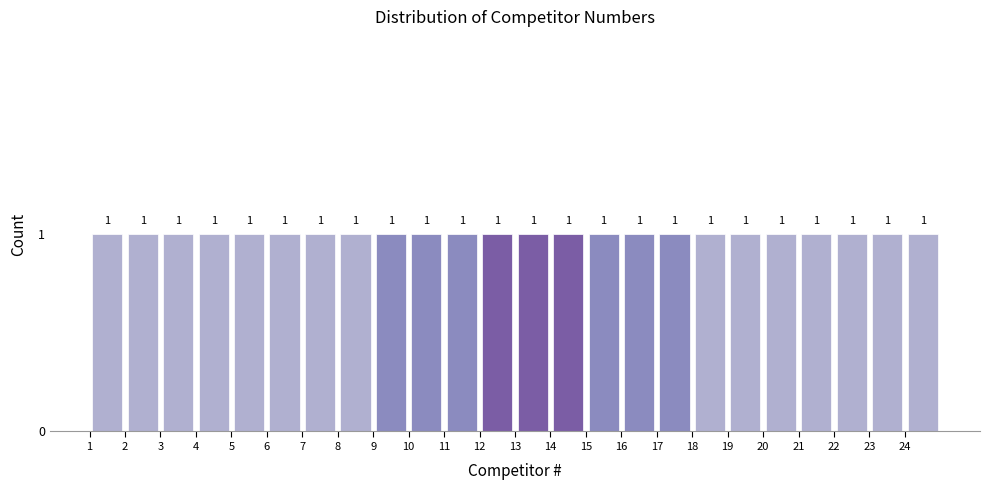

Reading left to right, transcribe this chart: for each bar, give the range it covers on the x-axis and its height.

1 to 2: 1
2 to 3: 1
3 to 4: 1
4 to 5: 1
5 to 6: 1
6 to 7: 1
7 to 8: 1
8 to 9: 1
9 to 10: 1
10 to 11: 1
11 to 12: 1
12 to 13: 1
13 to 14: 1
14 to 15: 1
15 to 16: 1
16 to 17: 1
17 to 18: 1
18 to 19: 1
19 to 20: 1
20 to 21: 1
21 to 22: 1
22 to 23: 1
23 to 24: 1
24 to 25: 1